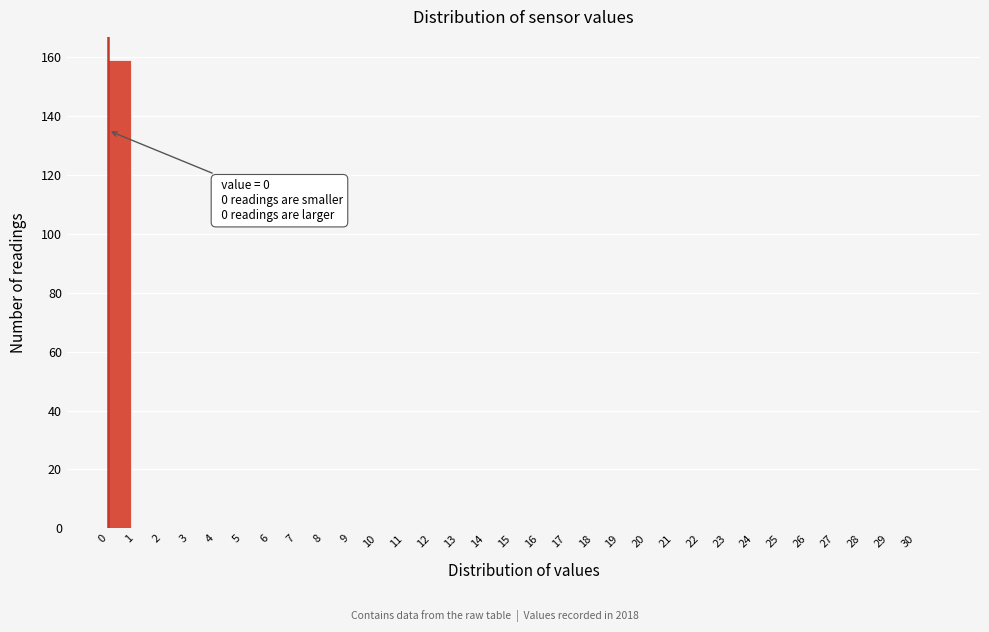

Which range on the x-axis has the tallest bar?

0 to 1